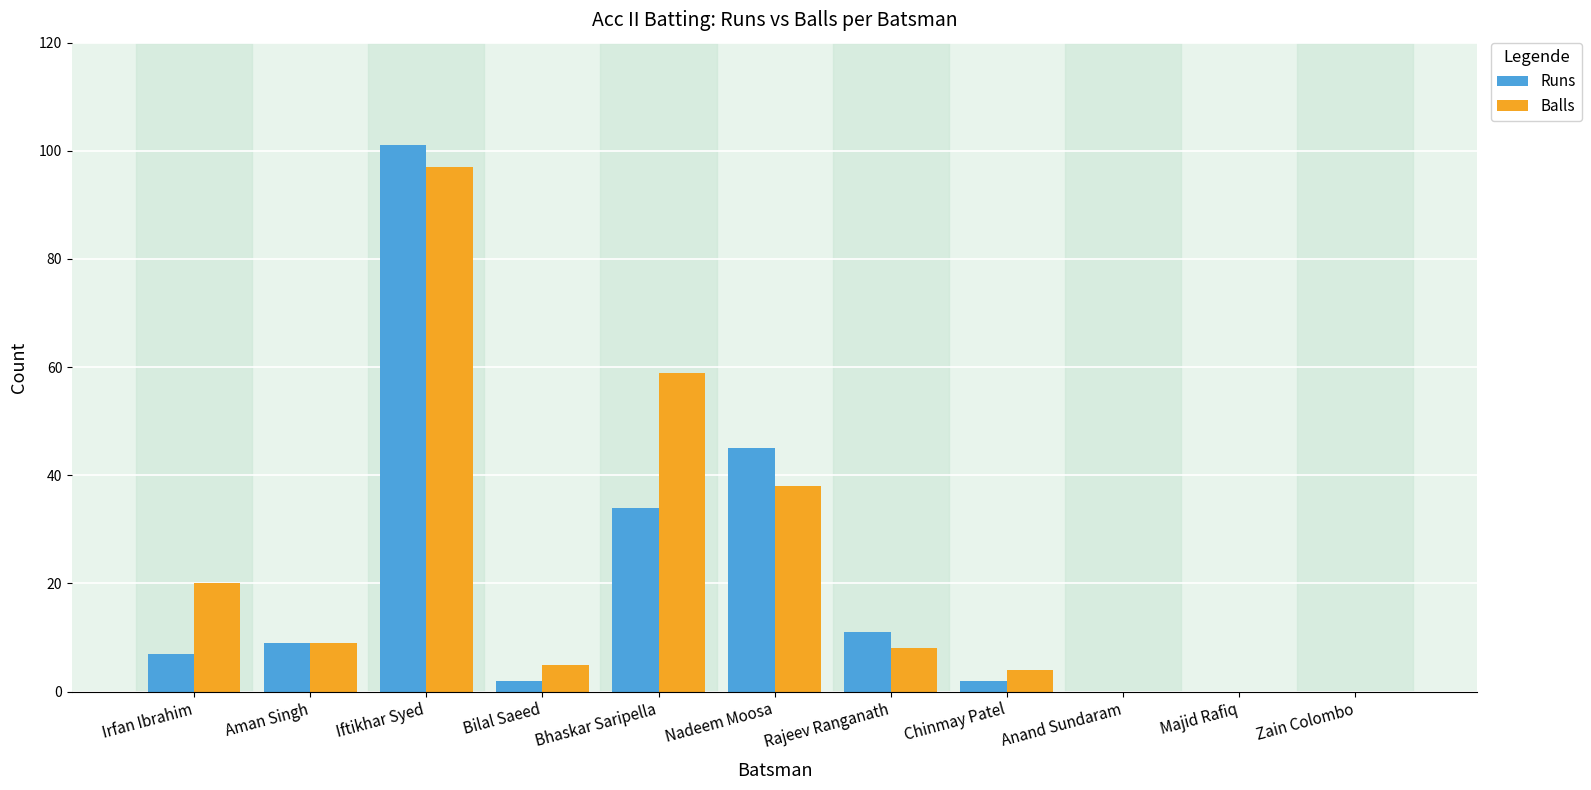

What is the greatest value displayed?

101